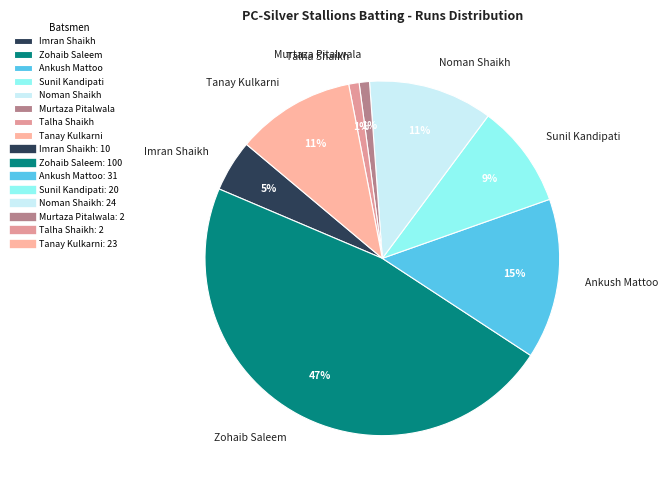

To the nearest percent, what is the difference between the Tanay Kulkarni and Ankush Mattoo slice percentages?

4%